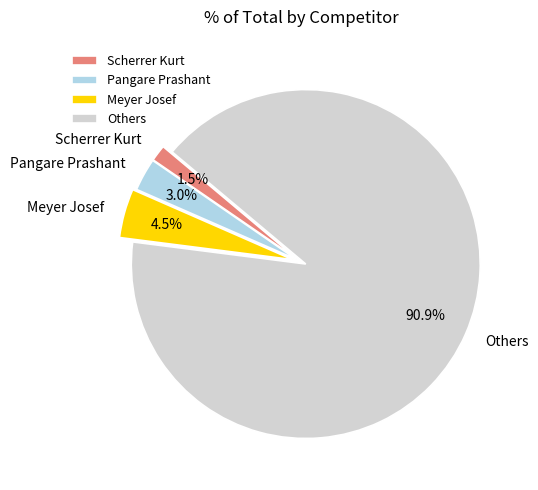

What portion of the pie excludes Meyer Josef?

95.5%